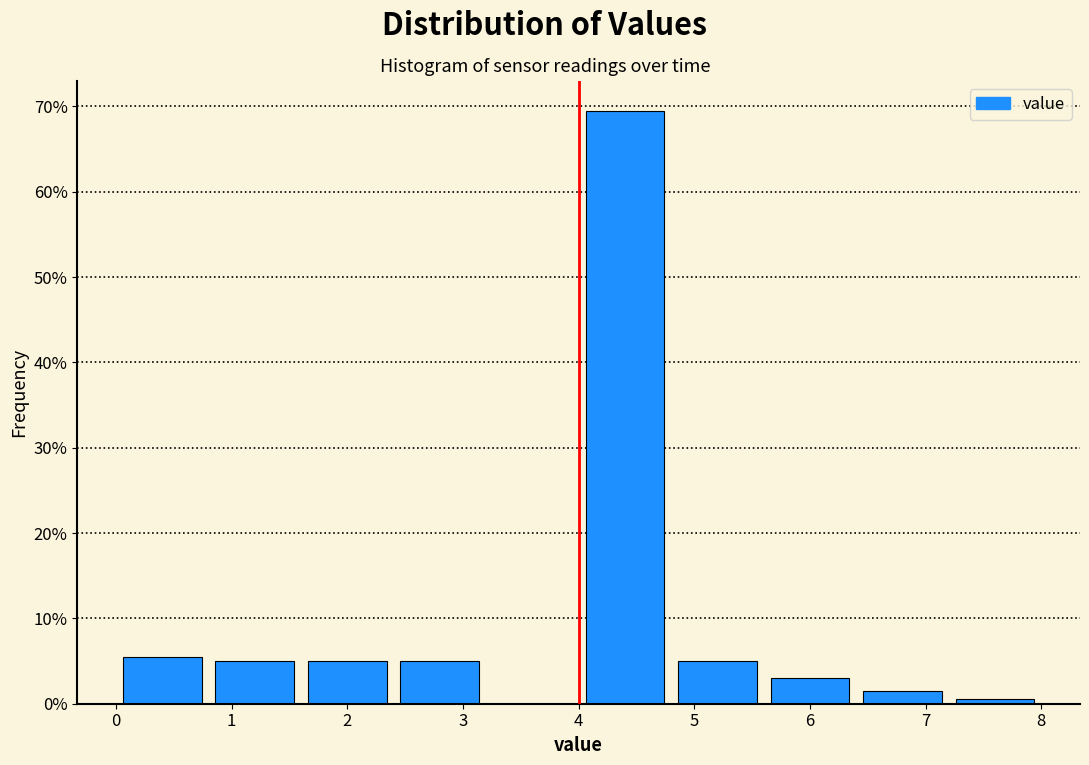

Which range on the x-axis has the tallest bar?

4.0 to 4.8